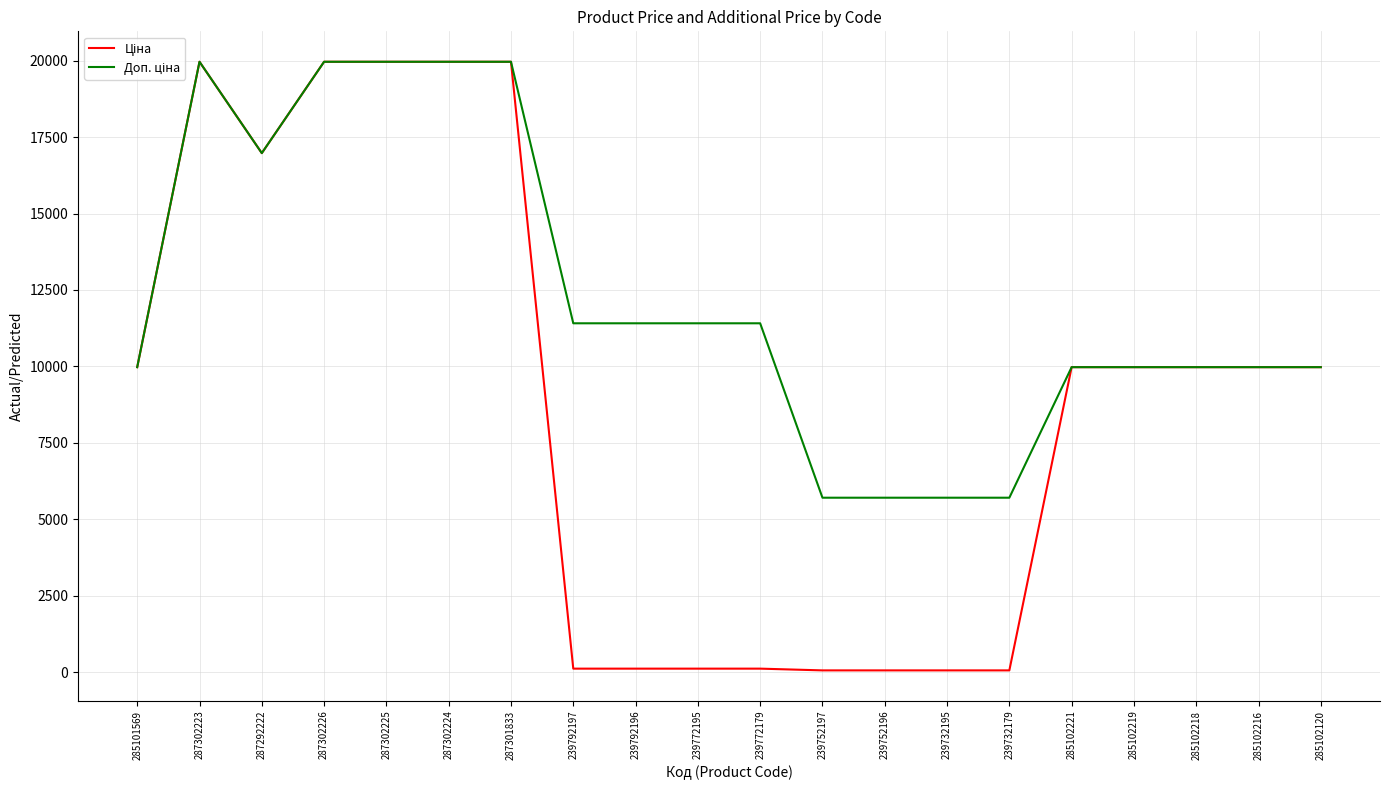

What position from the right is 287302224?

15